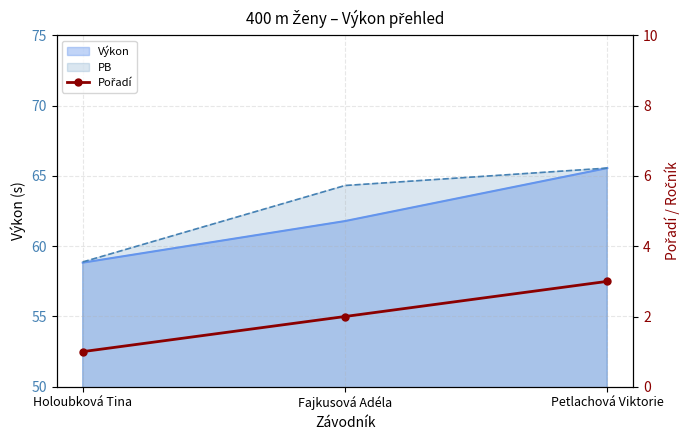

What is the difference between the second highest and minimum values?

1